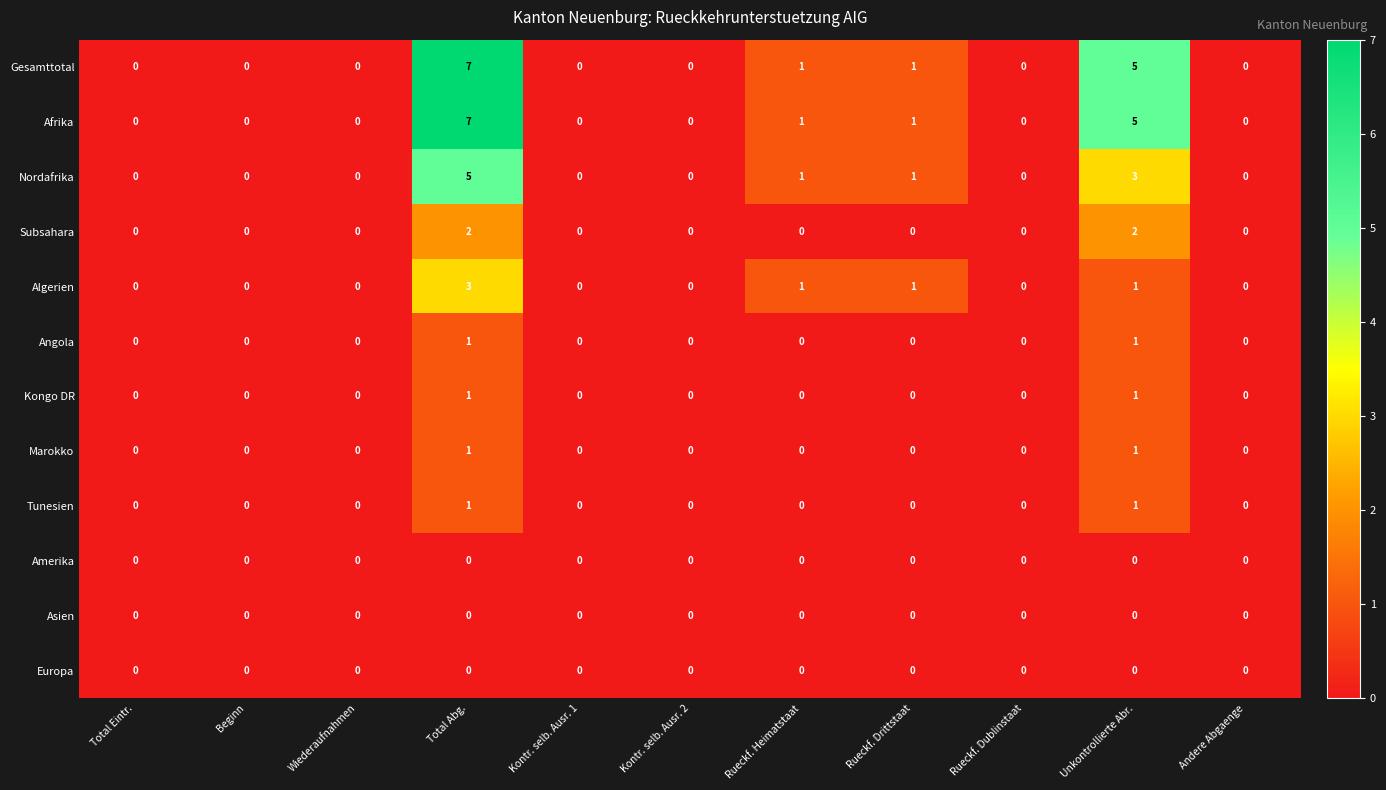

The value of Angola at Total Eintr. is 1. True or false?

False